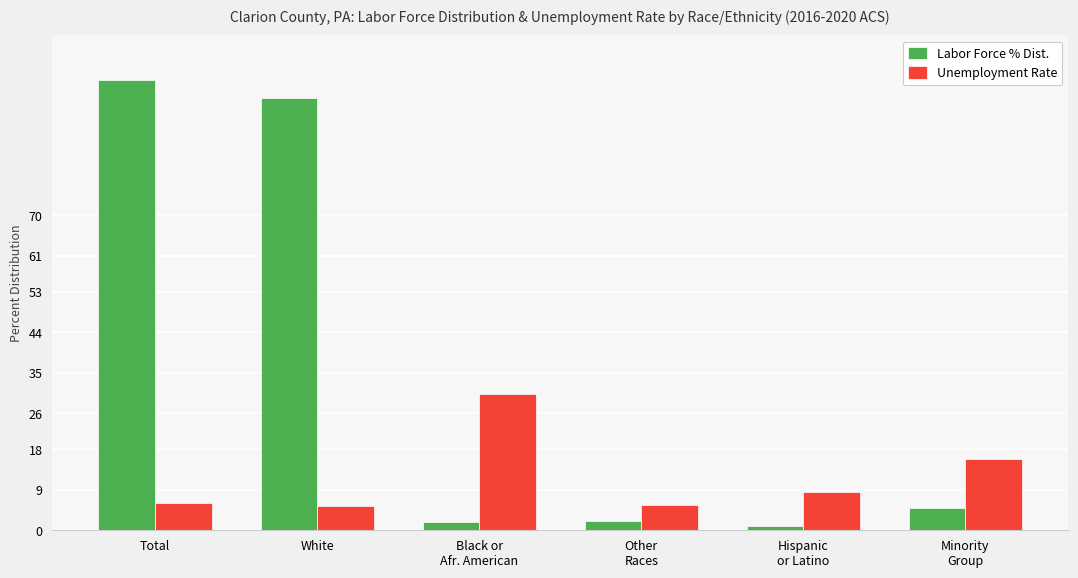

What is the total value across all series at Hispanic
or Latino?

9.5